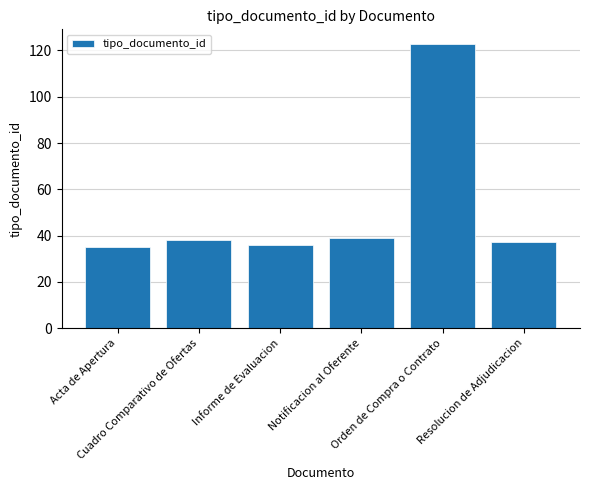

What is the maximum value shown in the chart?

123